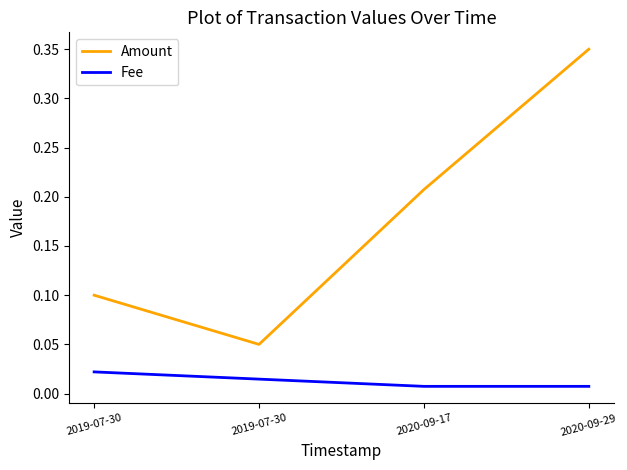

At which category is the sum across all series the highest?

2020-09-29